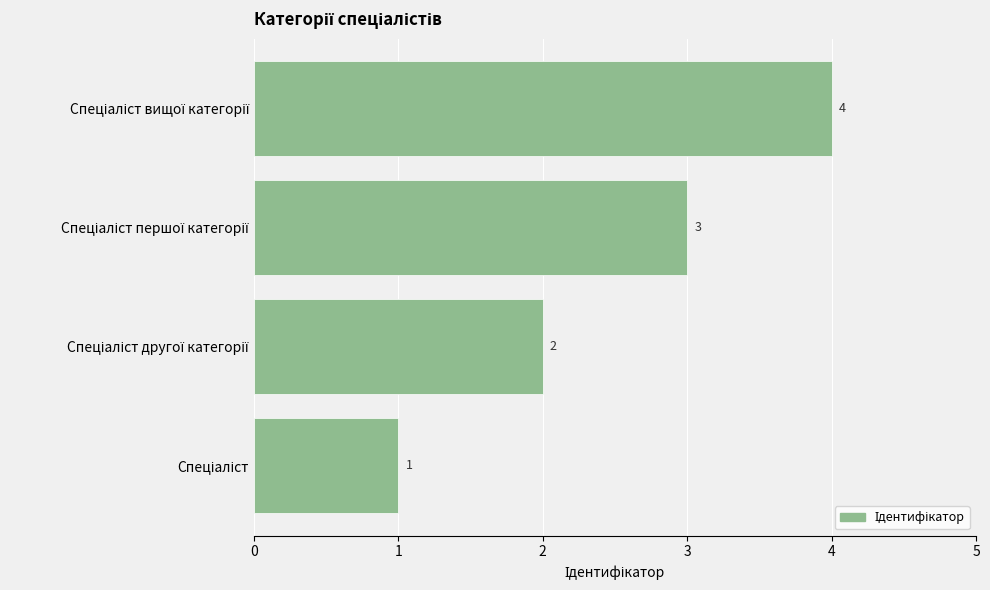

What is the sum of all values?

10